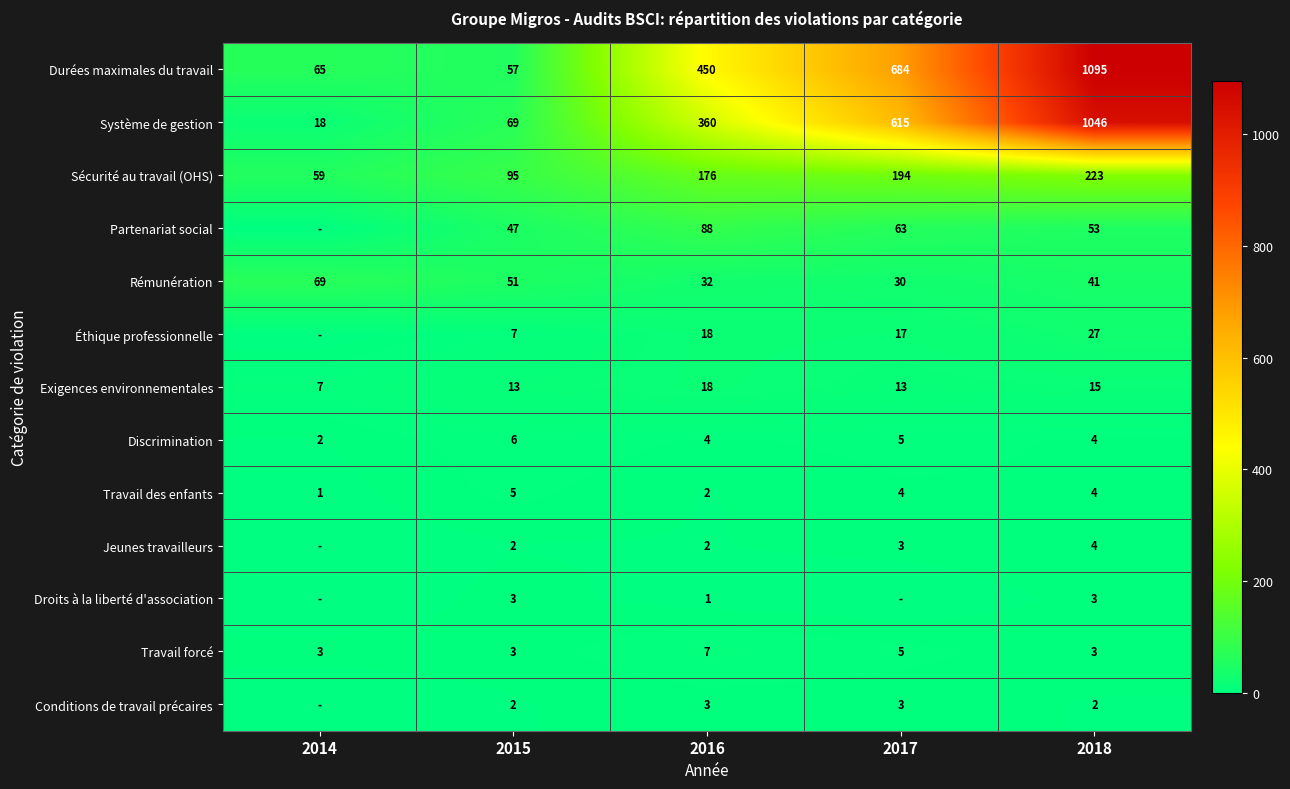

Count the Discrimination values in the range 4 to 5.

3